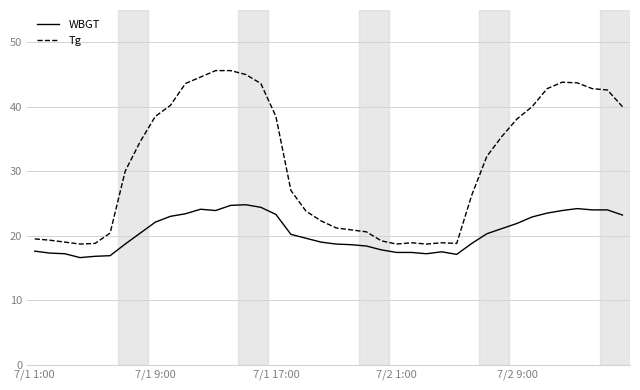

Rank the series by their average value, from highest to lowest.

Tg, WBGT